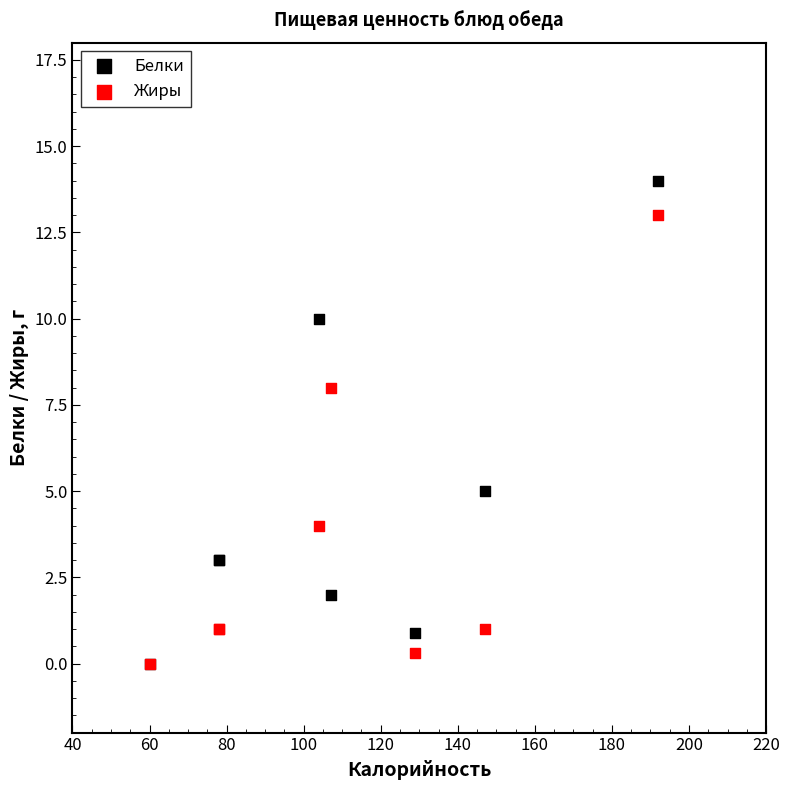

Across all series, what Y value is closest to 7?

8.0